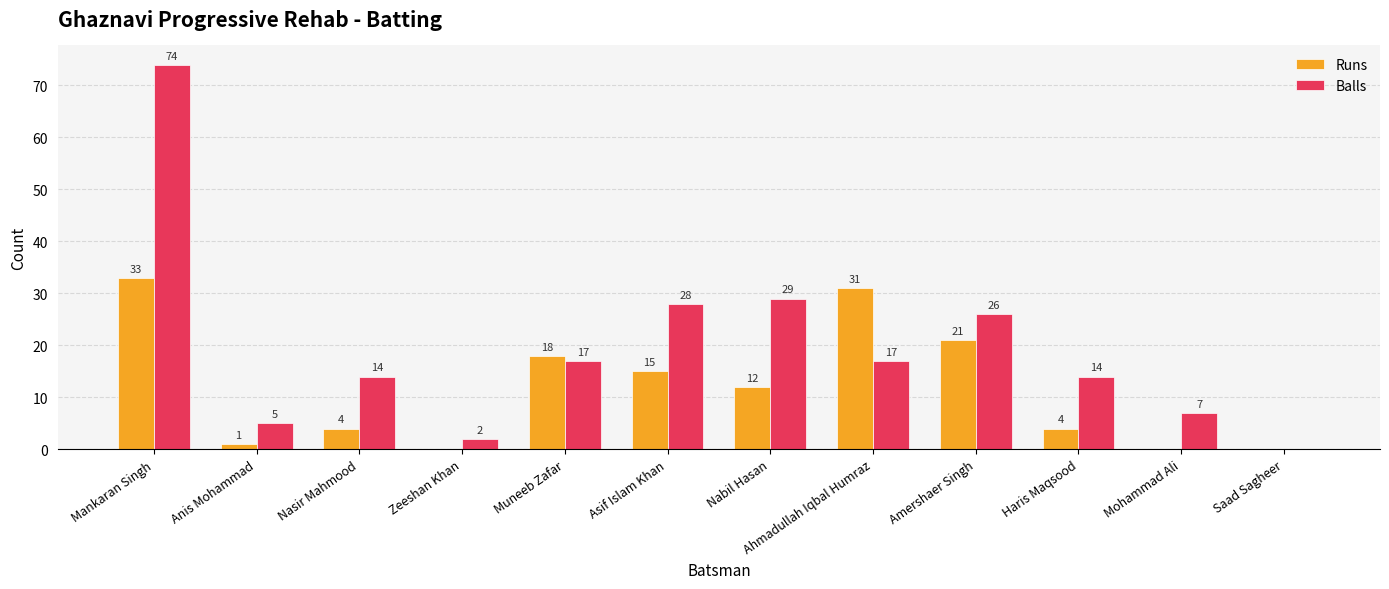

What value does the Balls series have at Nabil Hasan?

29